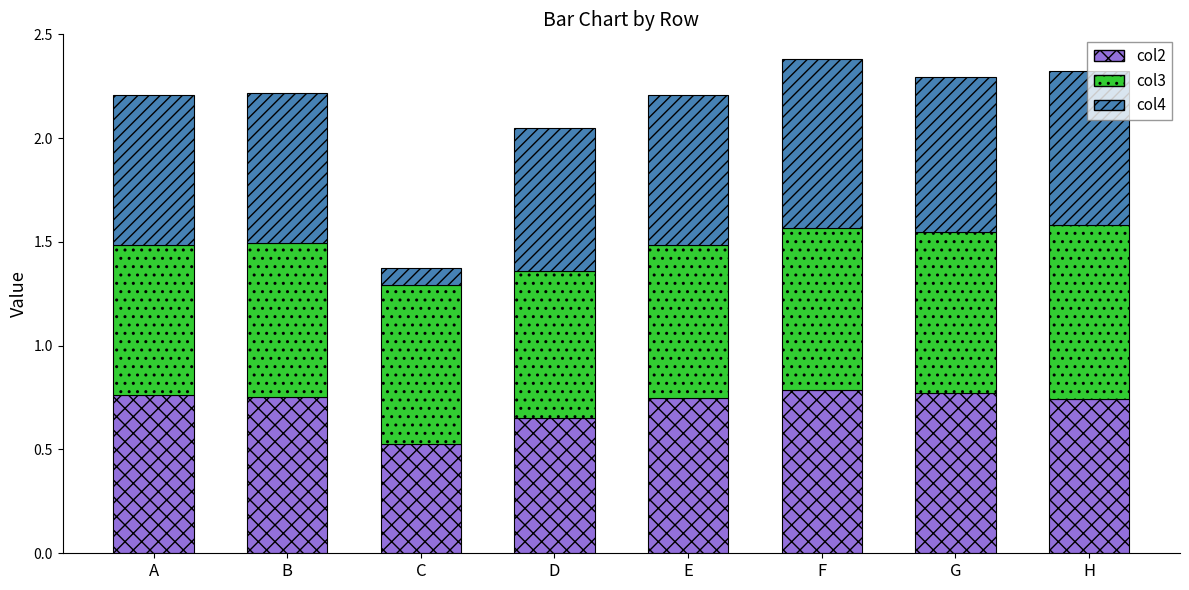

What is the sum of the col2 values at D and H?

1.4